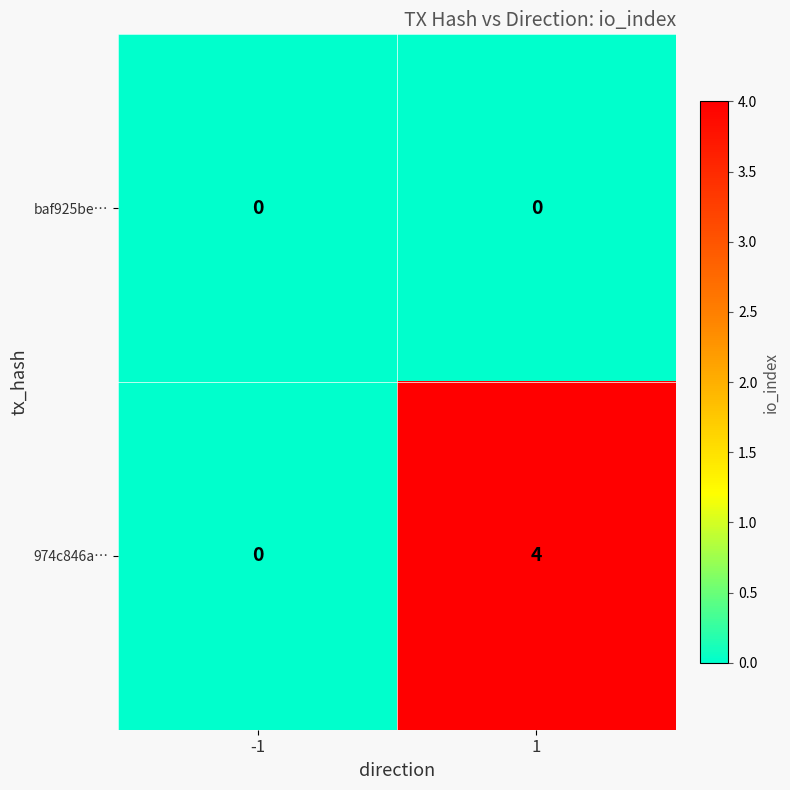

Is the value of baf925be… at 1 greater than the value of 974c846a… at 1?

No